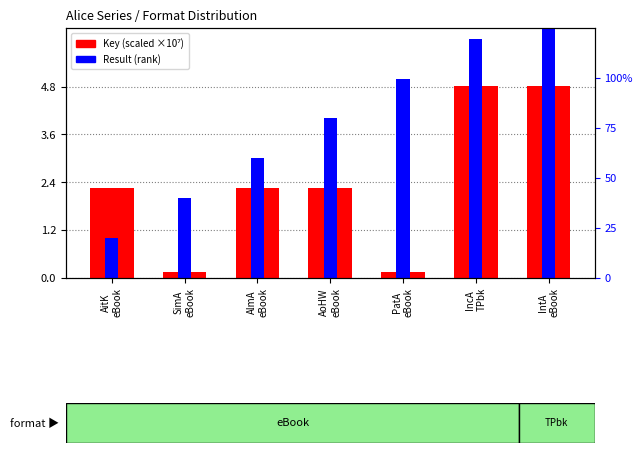

What are all the series names shown in the legend?

Key (×10⁷), Result